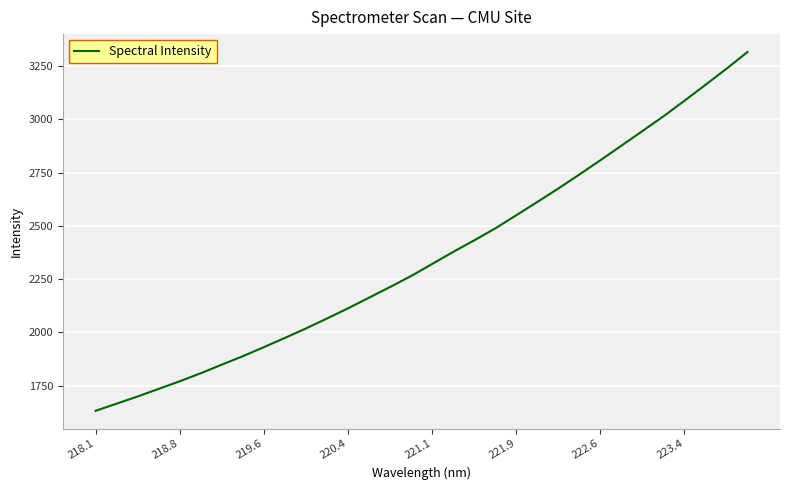

What is the smallest value displayed?

1632.8